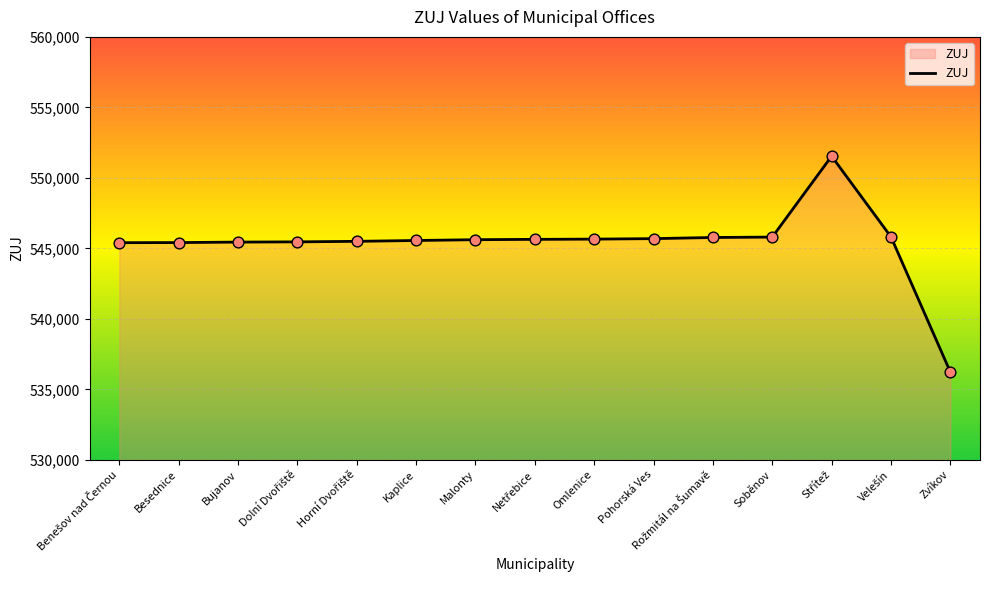

What is the maximum value shown in the chart?

551538